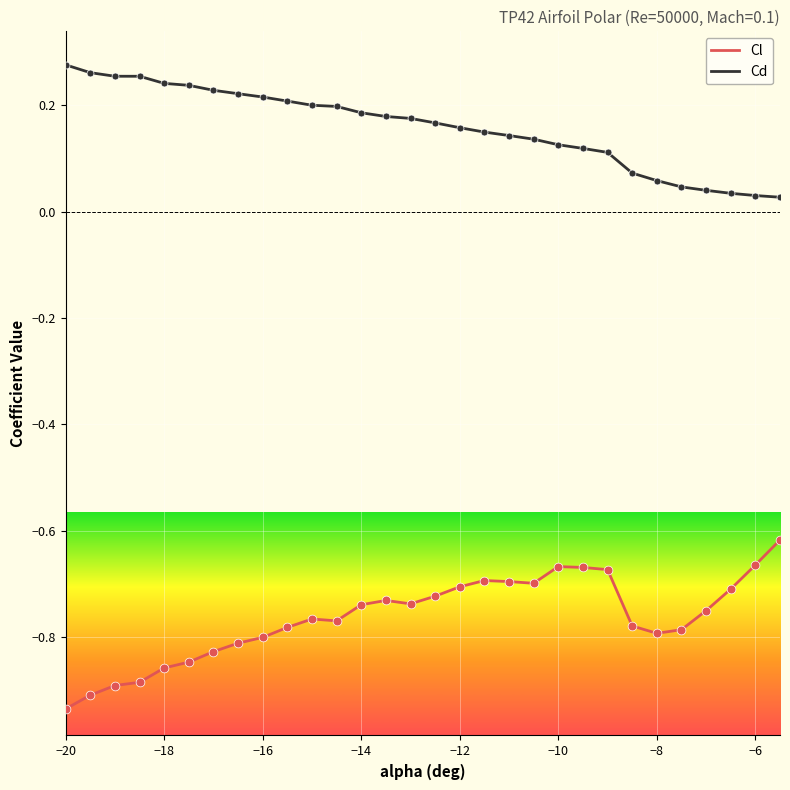

What are all the series names shown in the legend?

Cl, Cd